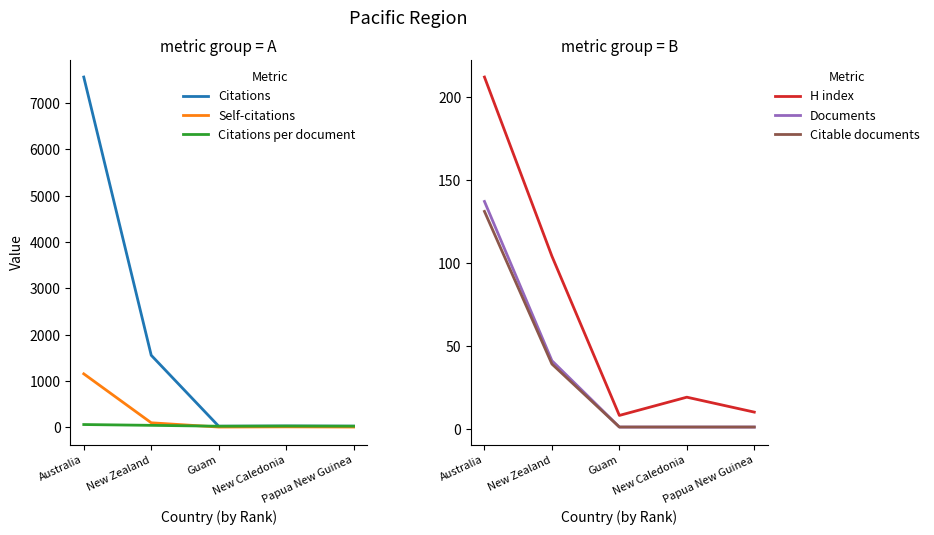

In Citations, how many points are lower than both neighbors (excluding endpoints)?

1